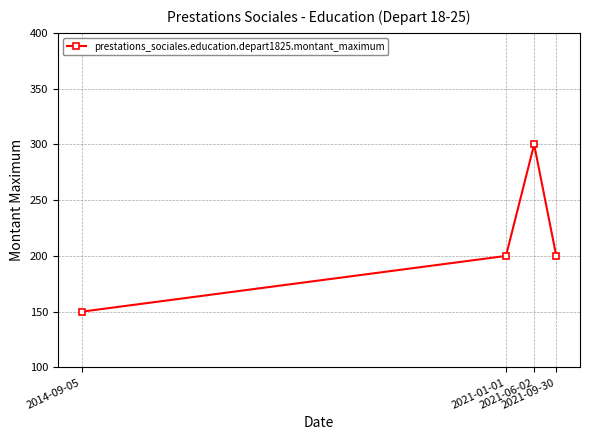

How many distinct data groups are displayed?

1